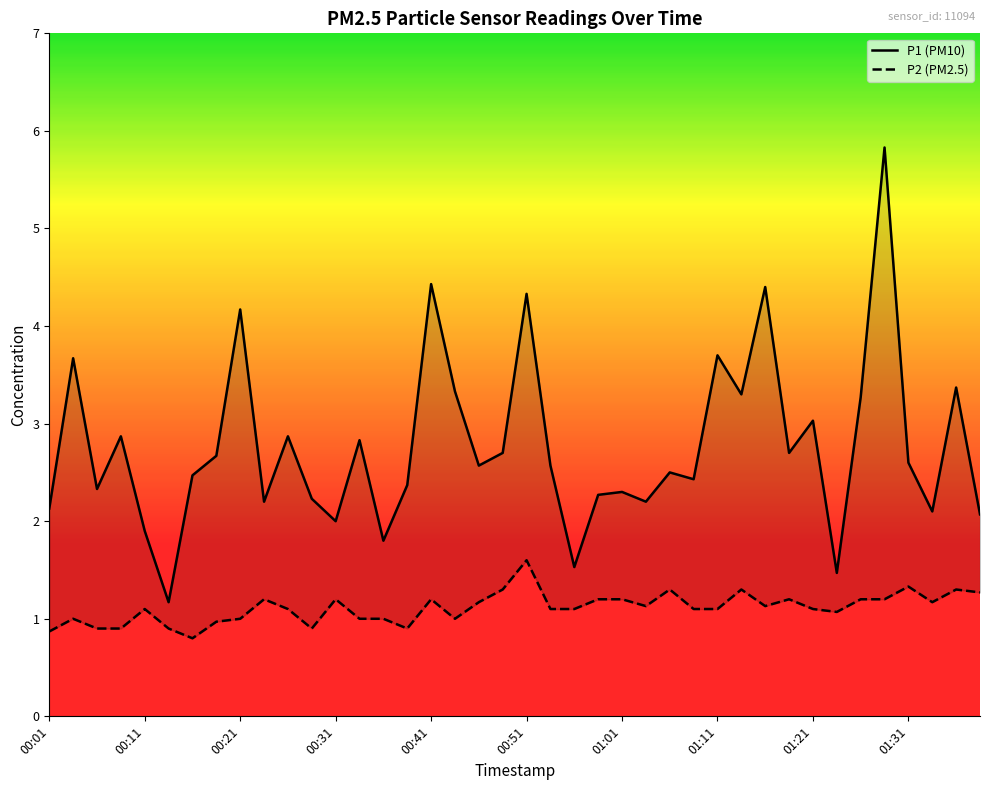

List the series in order of their overall mean, highest first.

P1, P2